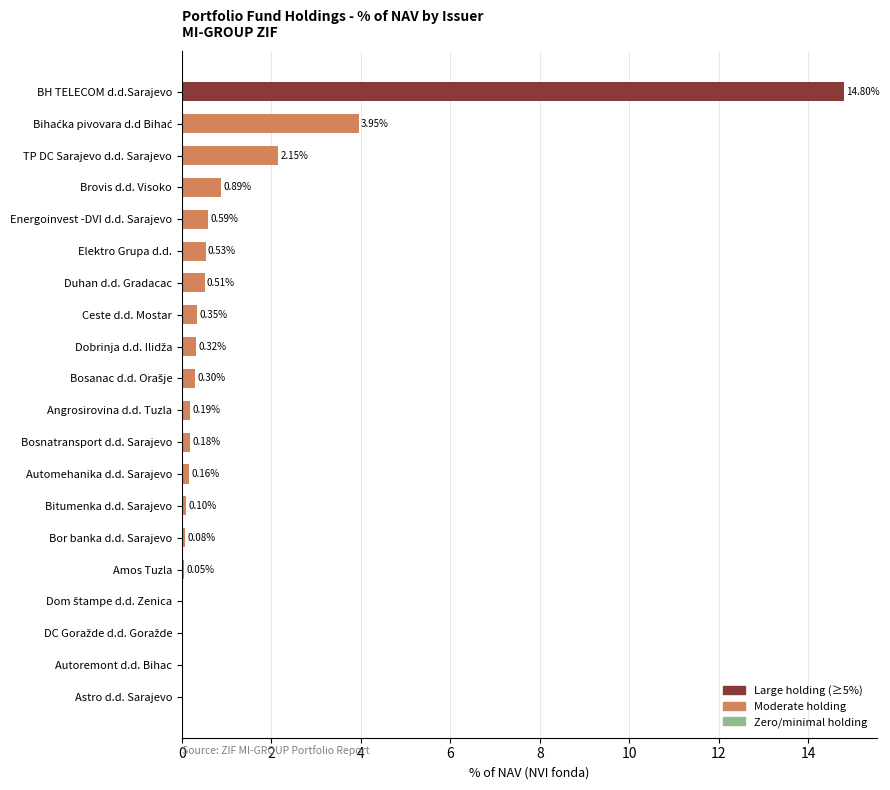

Which category has the highest value across all series?

BH TELECOM d.d.Sarajevo